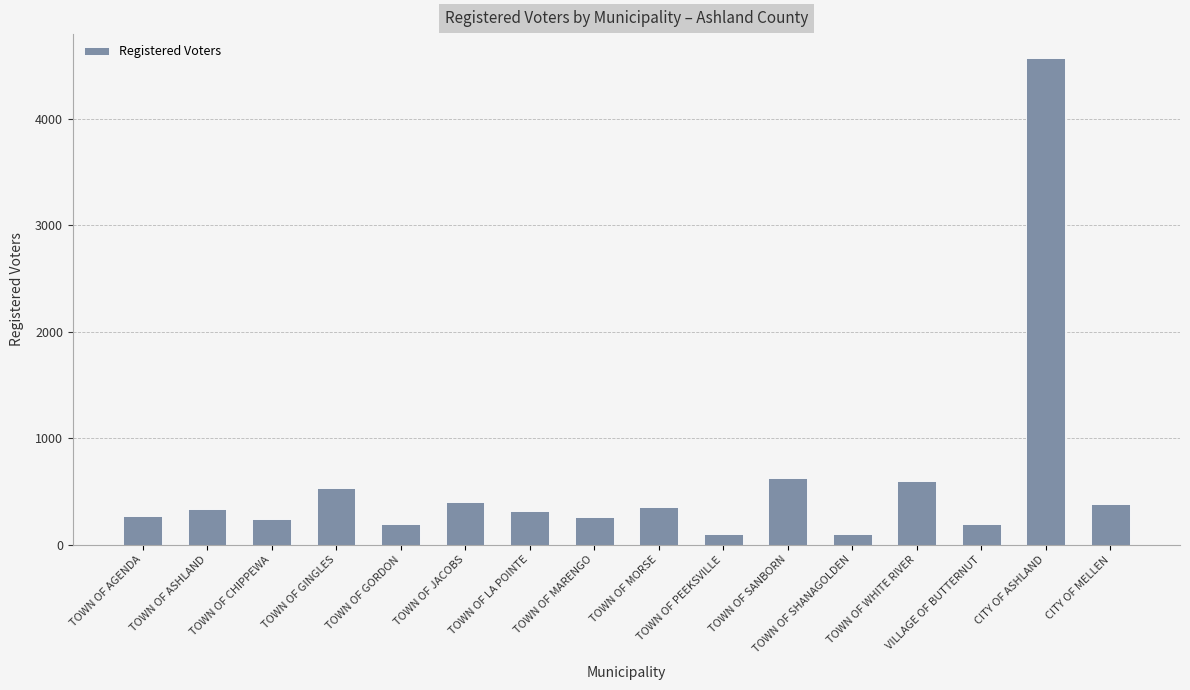

What is the difference between the values at TOWN OF PEEKSVILLE and CITY OF MELLEN?

280